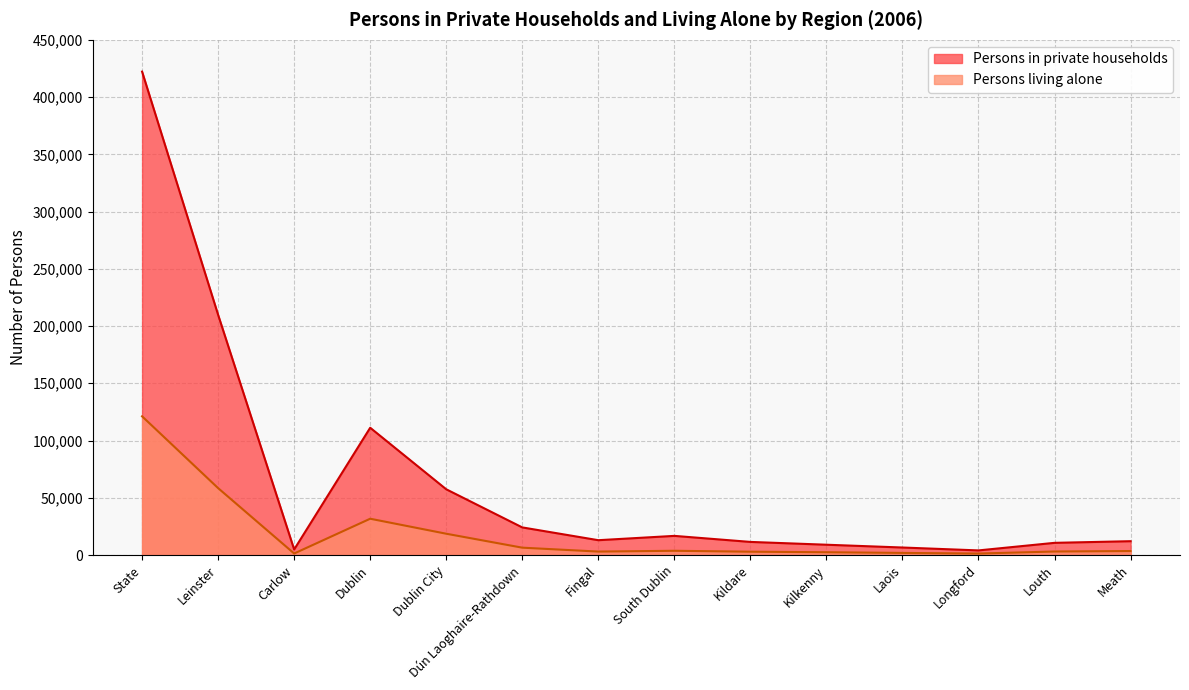

At which category is the sum across all series the highest?

State